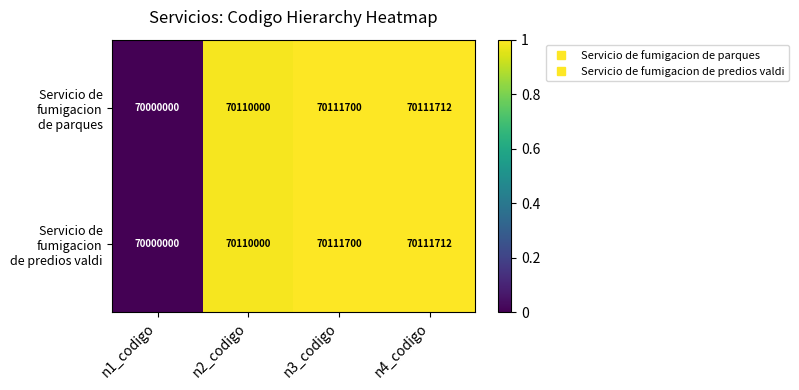

At which category is the sum across all series the highest?

n4_codigo